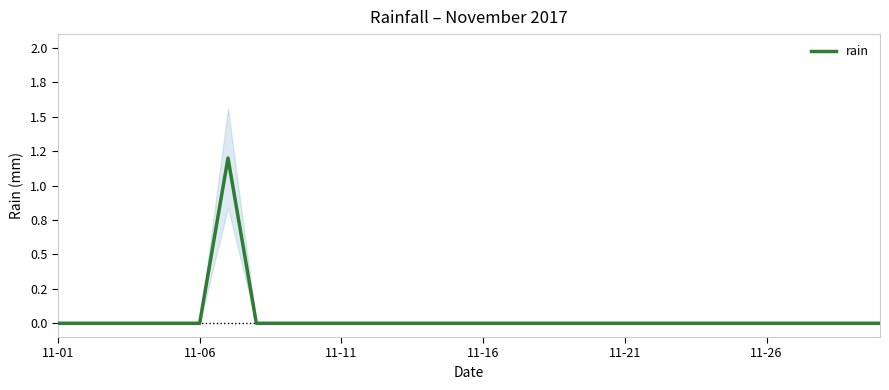

Where is the first local maximum?

6